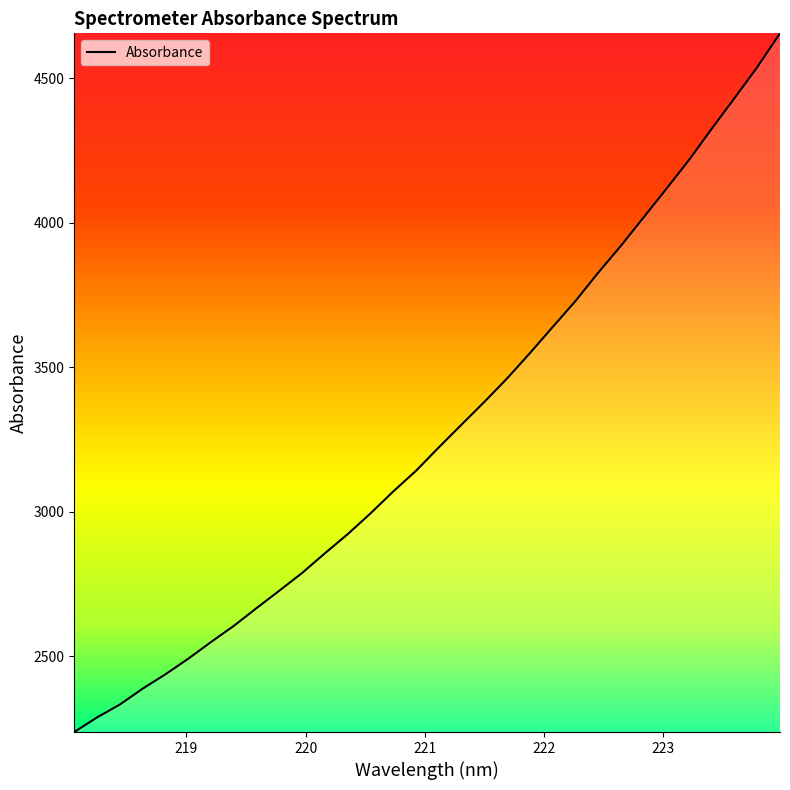

What is the smallest value displayed?

2237.5